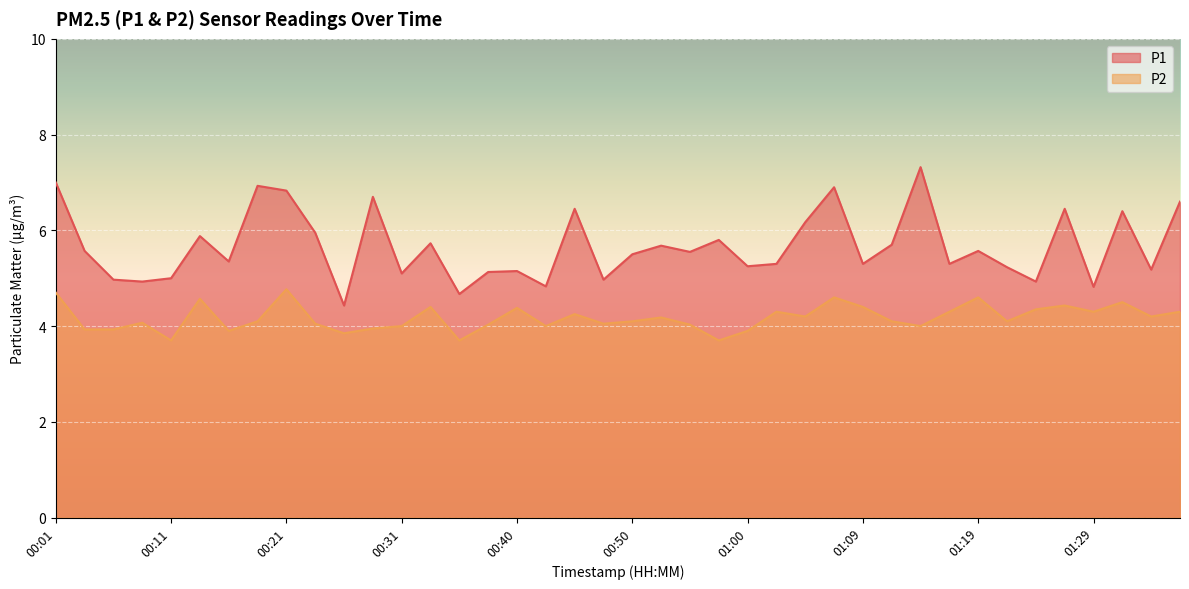

What is the difference between the maximum and minimum values in the P1 series?

2.9